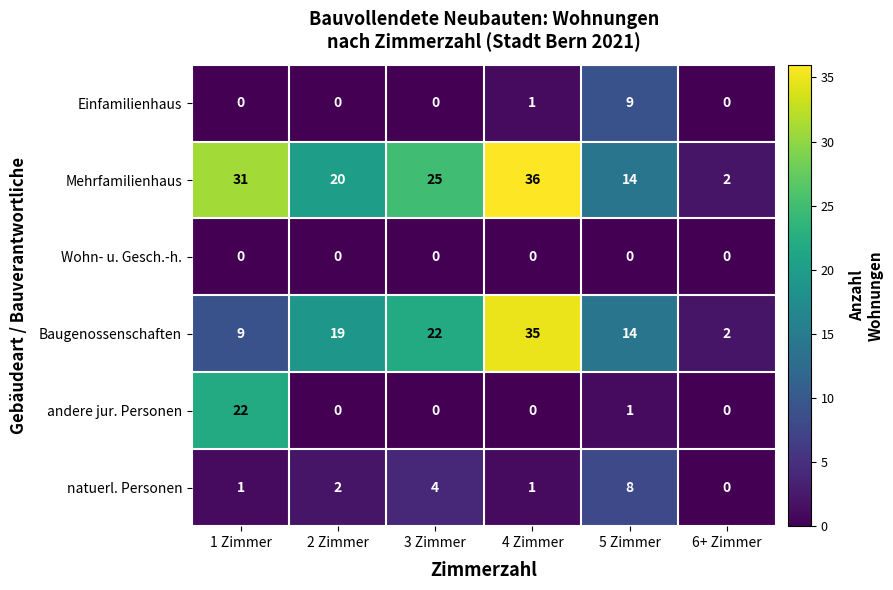

What is the sum of the Mehrfamilienhaus values at 5 Zimmer and 1 Zimmer?

45